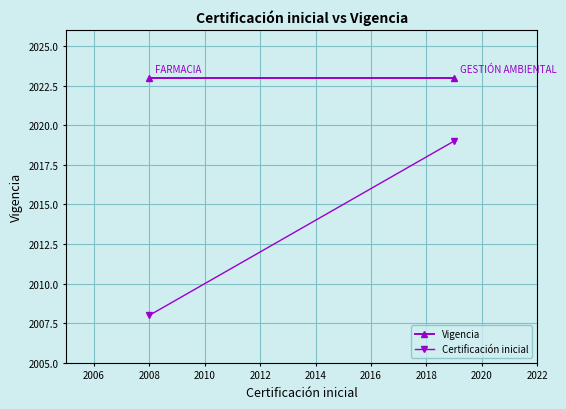

What is the maximum value for Vigencia?

2023